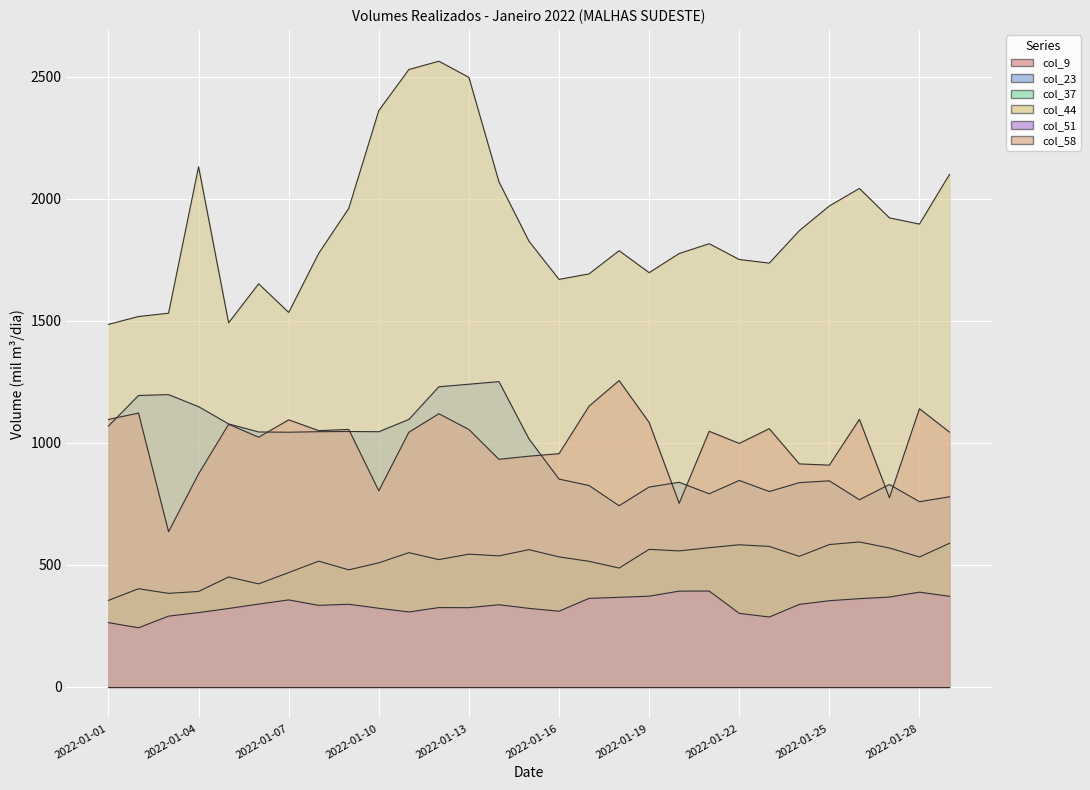

The col_37 series shows 854.7 at 2022-01-27. True or false?

False